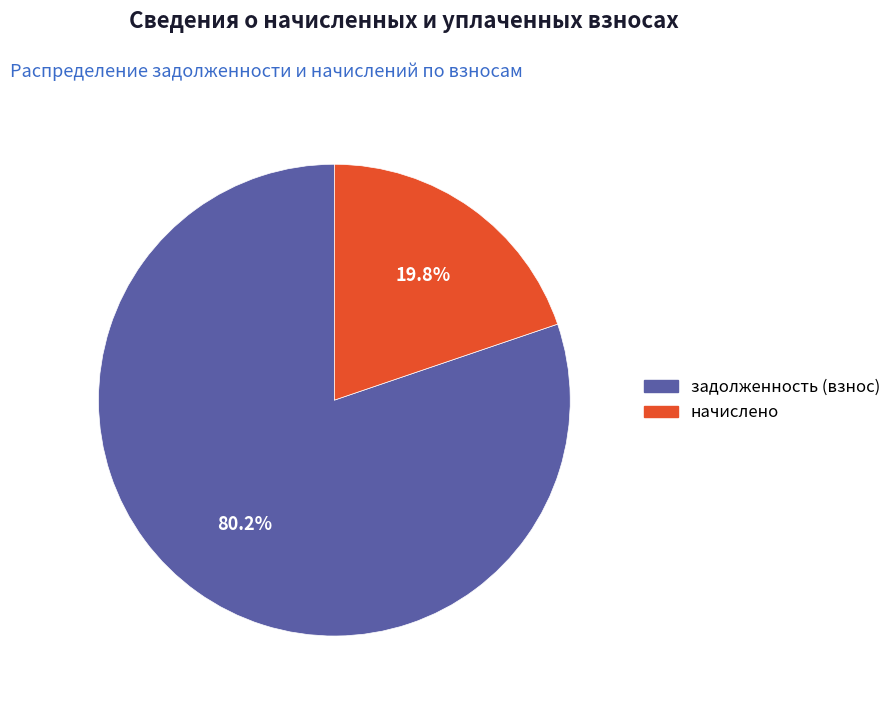

To the nearest percent, what is the difference between the largest and smallest slice percentages?

60%